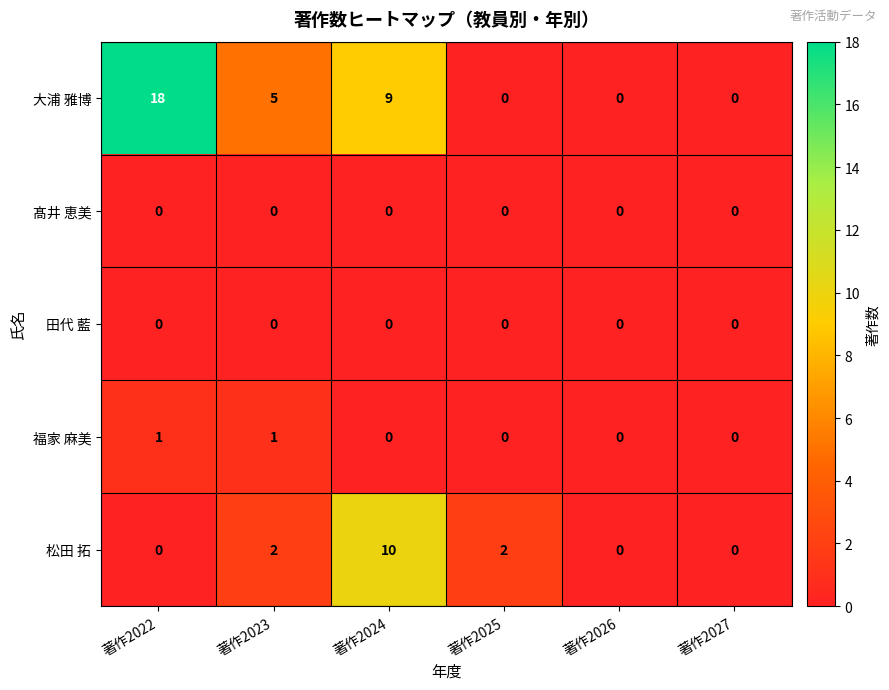

The 福家 麻美 series shows 0 at 著作2022. True or false?

False